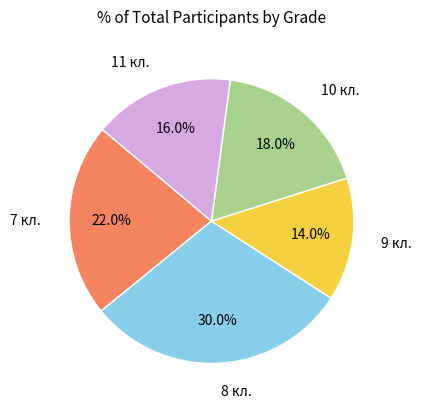

What is the largest slice in the pie chart?

8 кл.